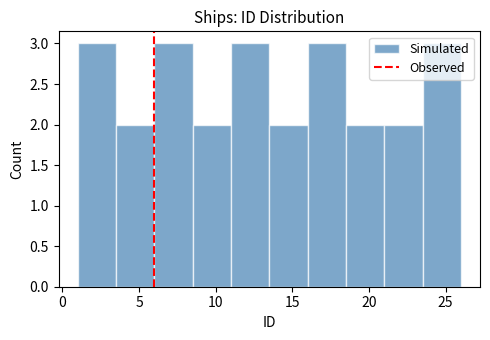

What is the height of the bar covering 8.5 to 11.0 on the x-axis? The values are not printed on the chart, so give them approximately, as read against the axis.

2